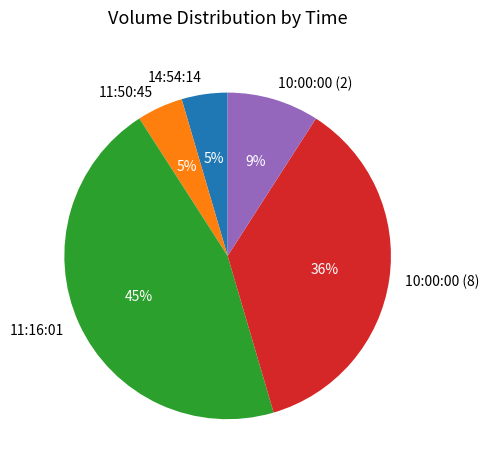

What percentage is the 10:00:00 (8) slice, to the nearest percent?

36%